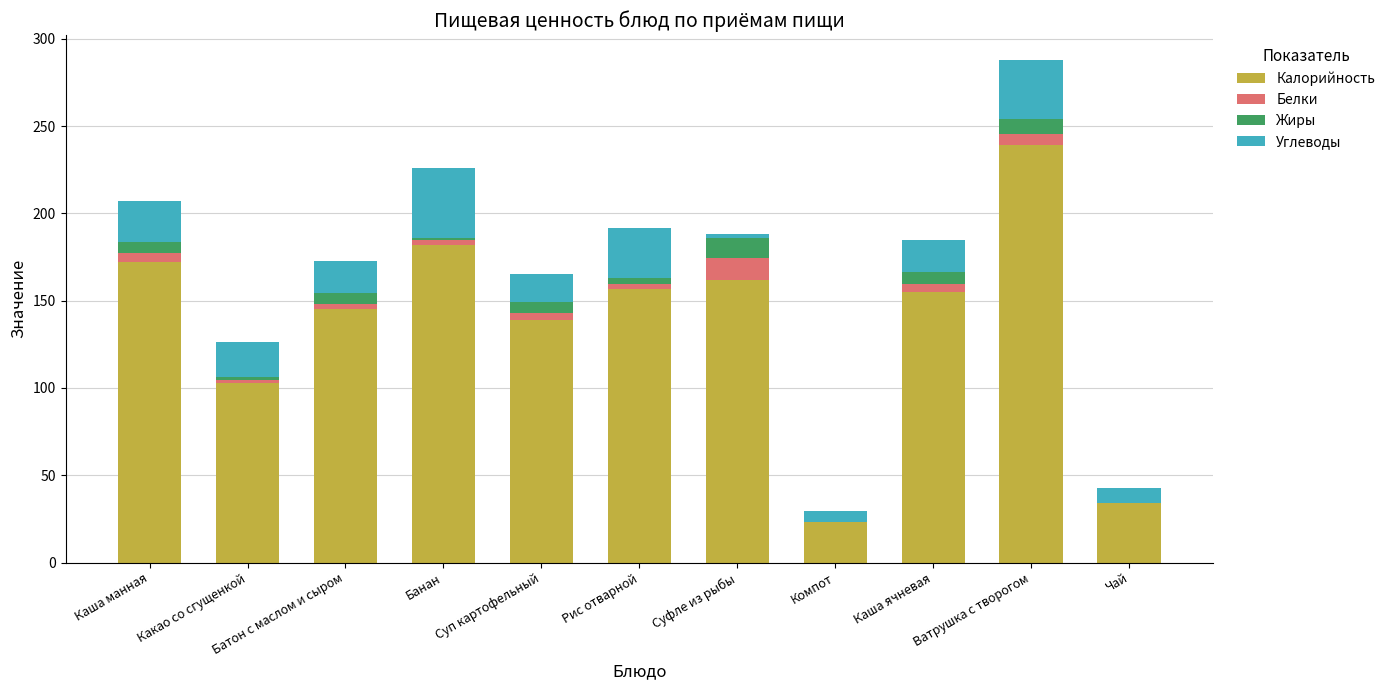

True or false: Калорийность has a value of 52.7 at Чай.

False